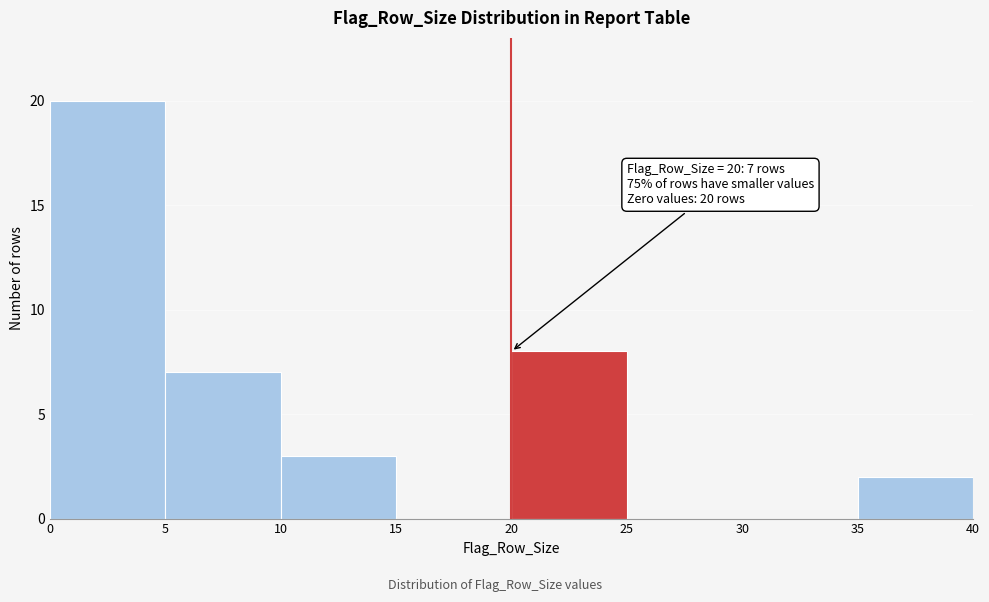

Over which range of the x-axis is the bar tallest?

0 to 5